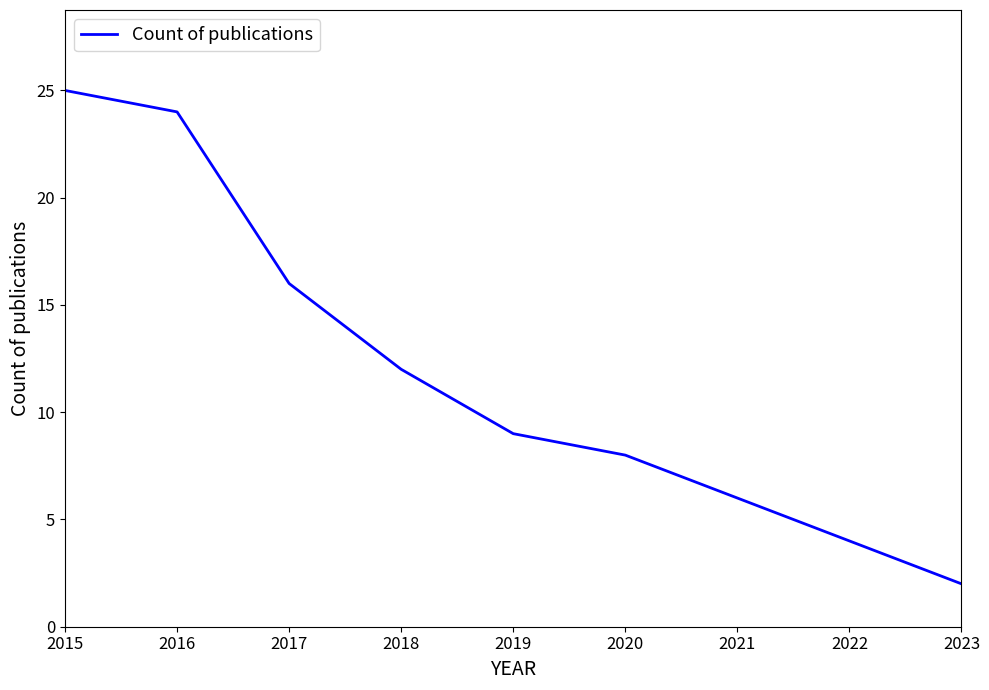

Reading left to right, what are all the values shown in this chart?

25	24	16	12	9	8	6	4	2